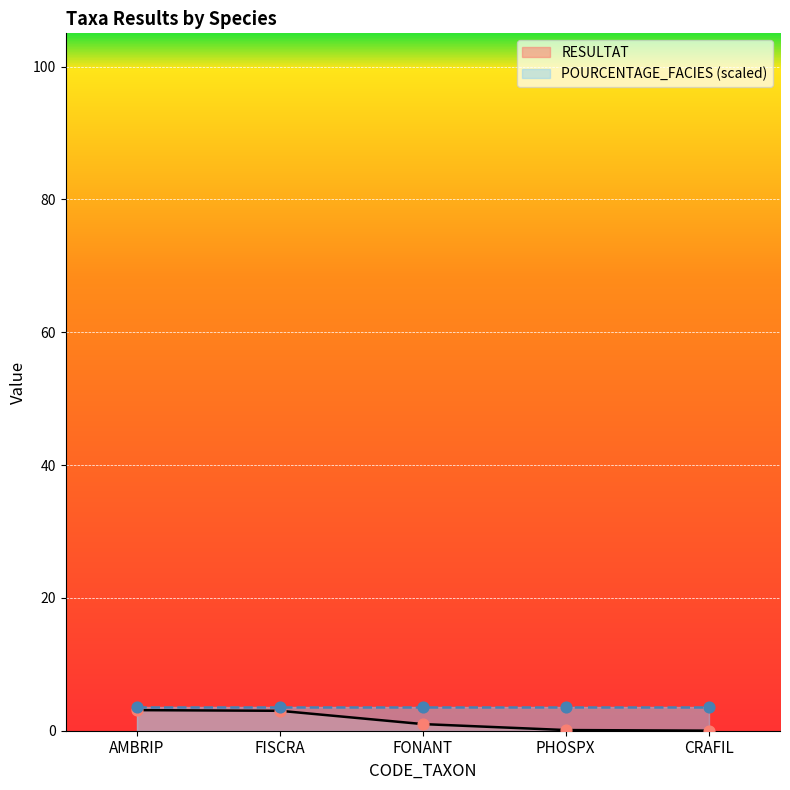

What is the change in value from FISCRA to PHOSPX?

-2.9